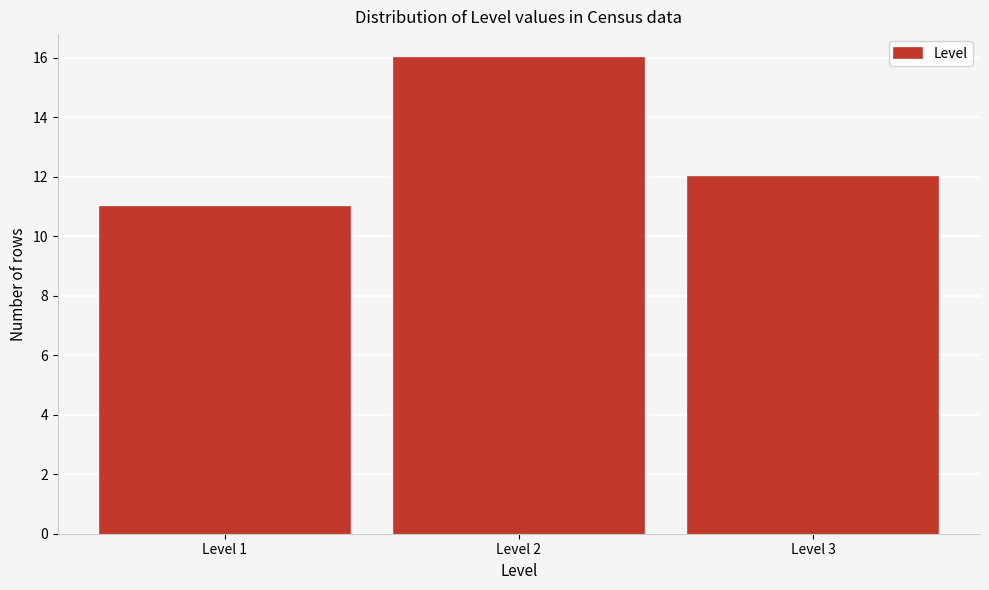

How tall is the bar that spans 0.5 to 1.5 on the x-axis? The values are not printed on the chart, so give them approximately, as read against the axis.

11